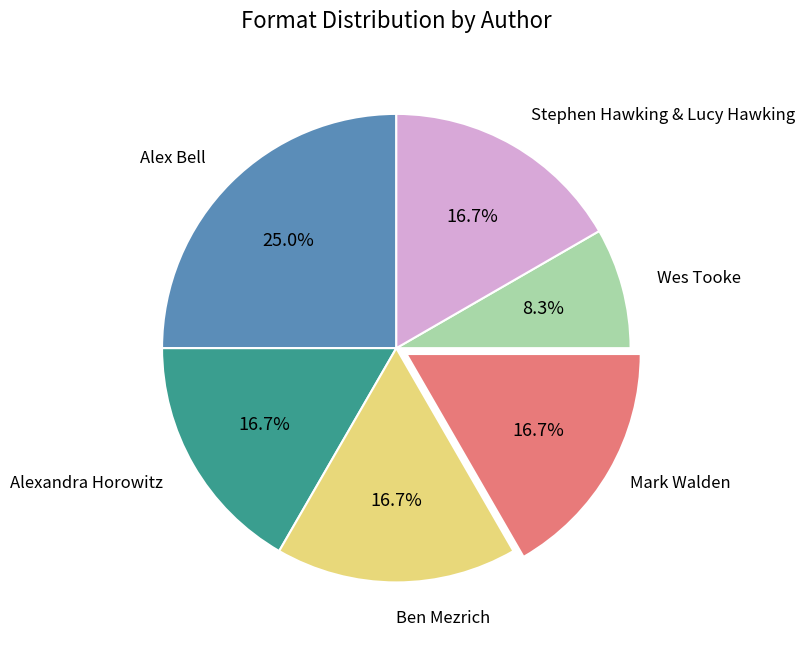

Do Stephen Hawking & Lucy Hawking and Alex Bell together represent more than half of the pie?

No